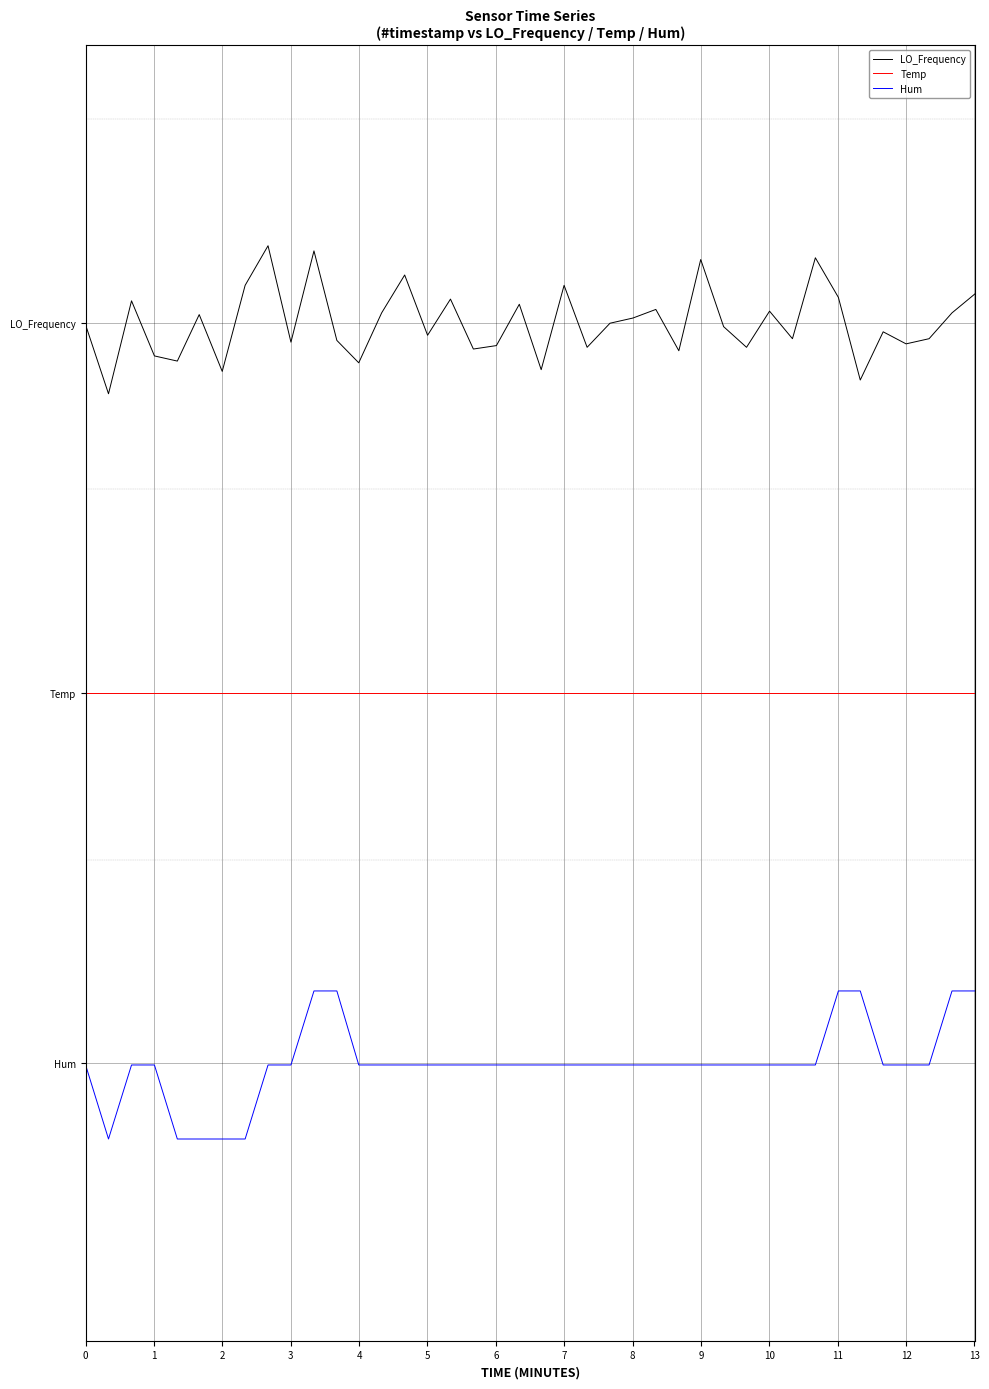

True or false: LO_Frequency and Hum cross at least once.

False